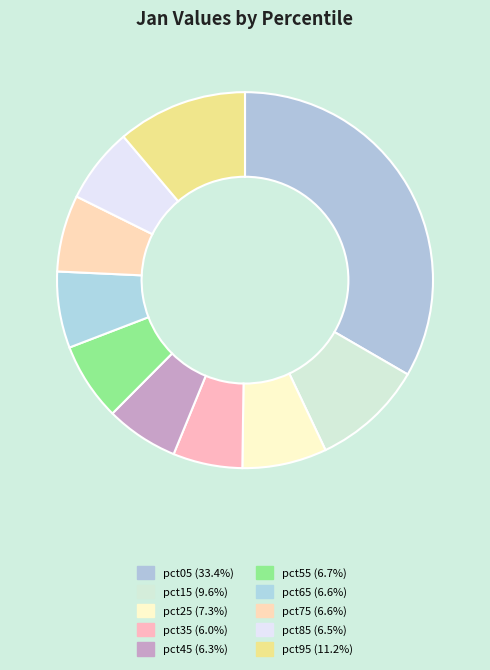

What is the change in value from pct05 to pct85?

-2.4